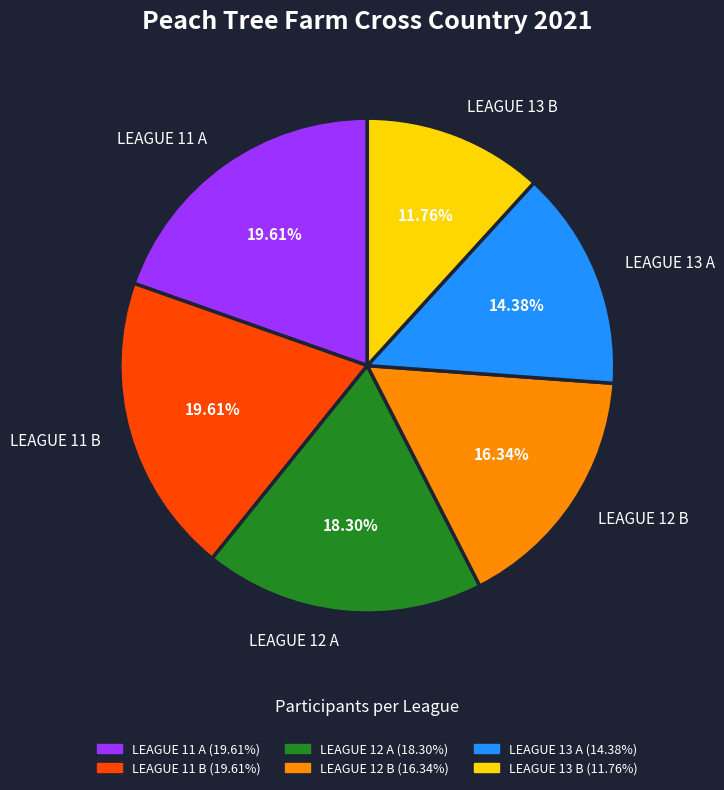

Which category has the smallest portion of the pie?

LEAGUE 13 B